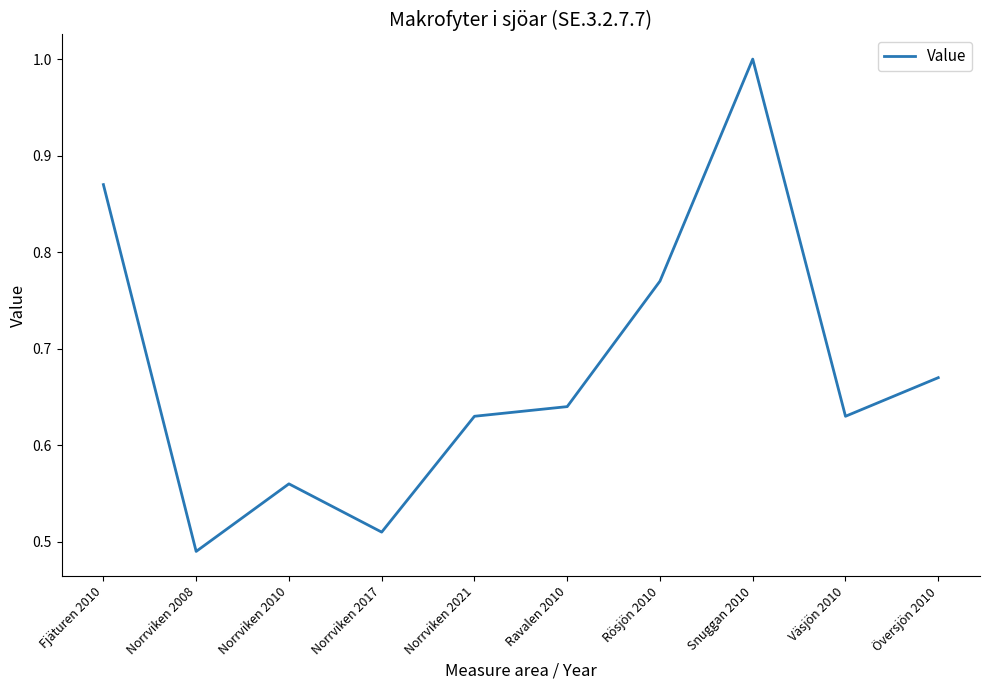

What position from the right is Norrviken 2008?

9